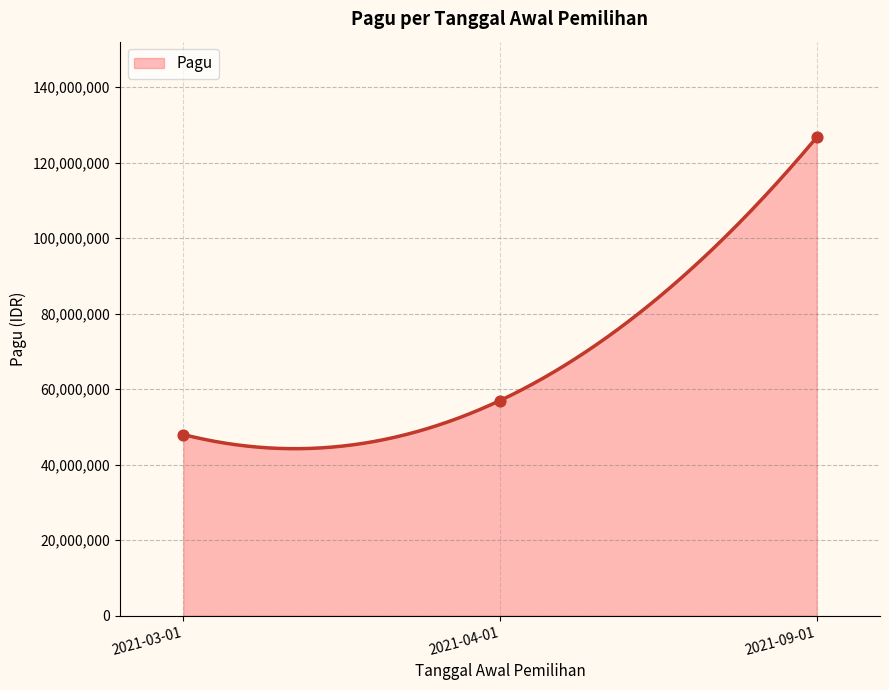

What is the minimum value for Pagu?

44242773.6